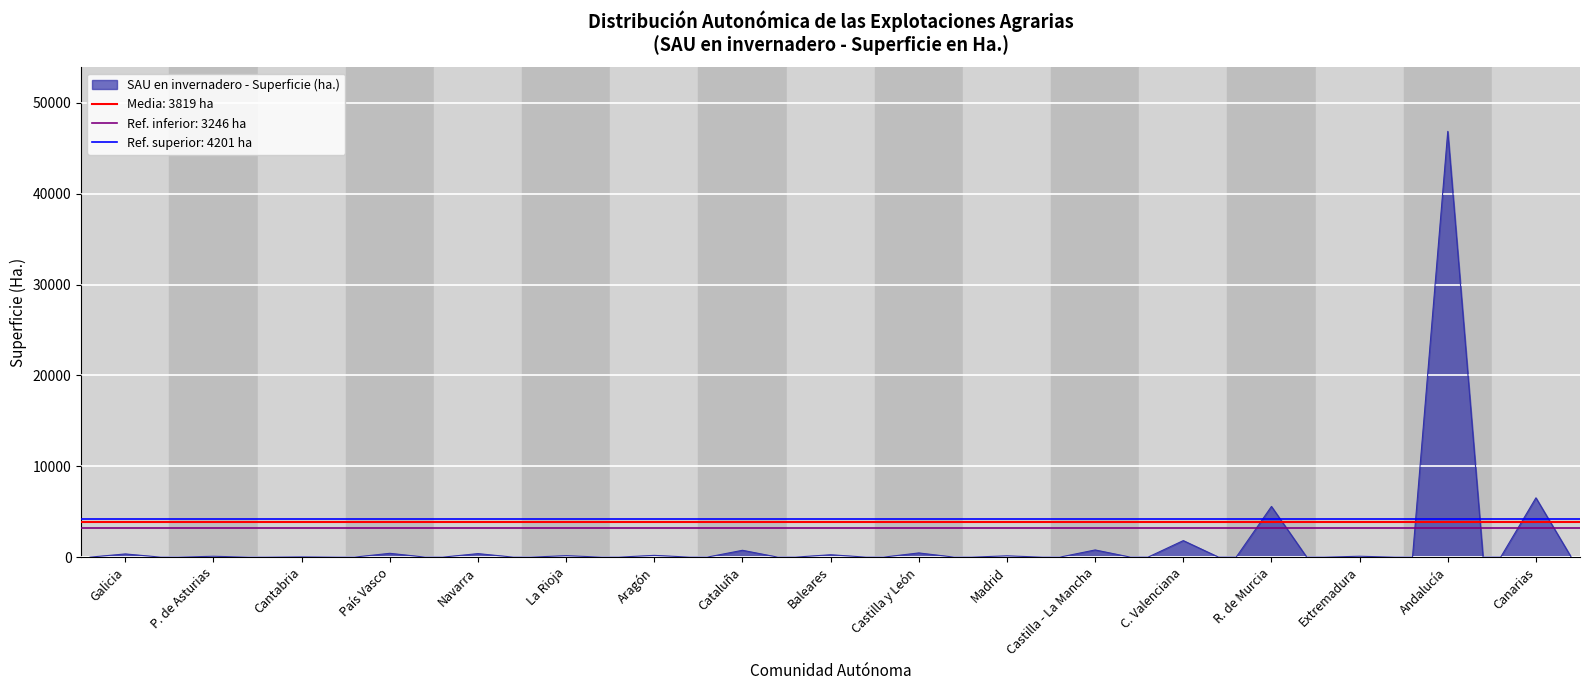

Which category has the highest value across all series?

Andalucía